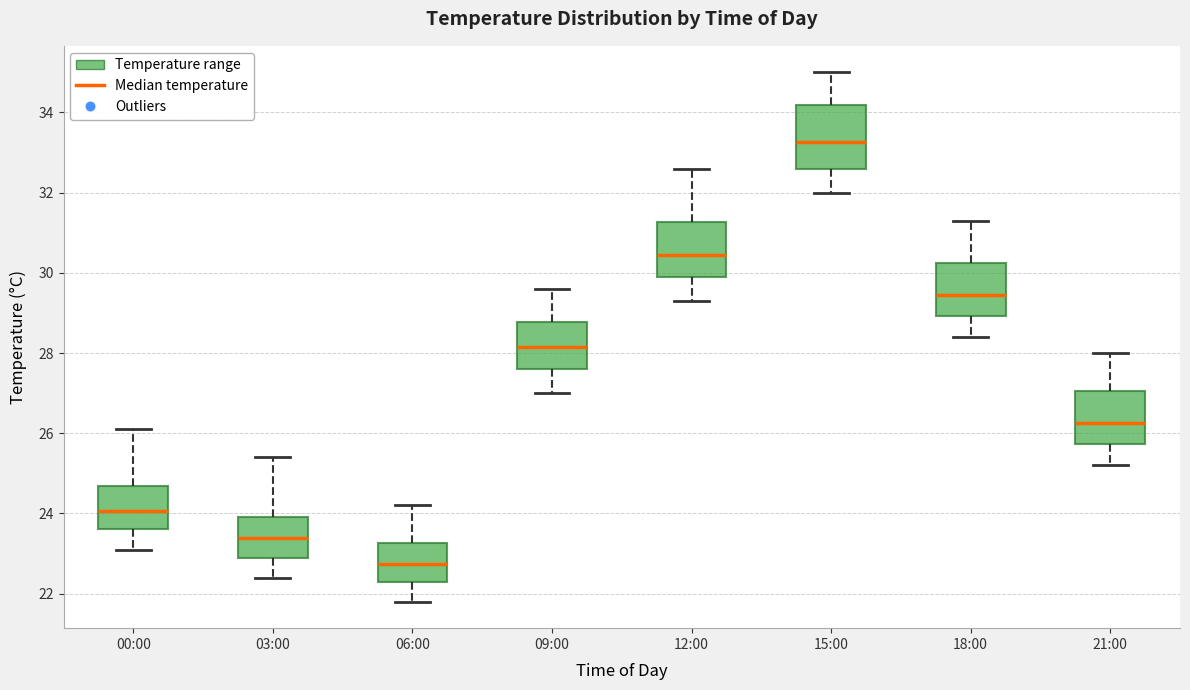

Where does the lower whisker of the box for 03:00 end on the y-axis? The values are not printed on the chart, so give them approximately, as read against the axis.

22.4